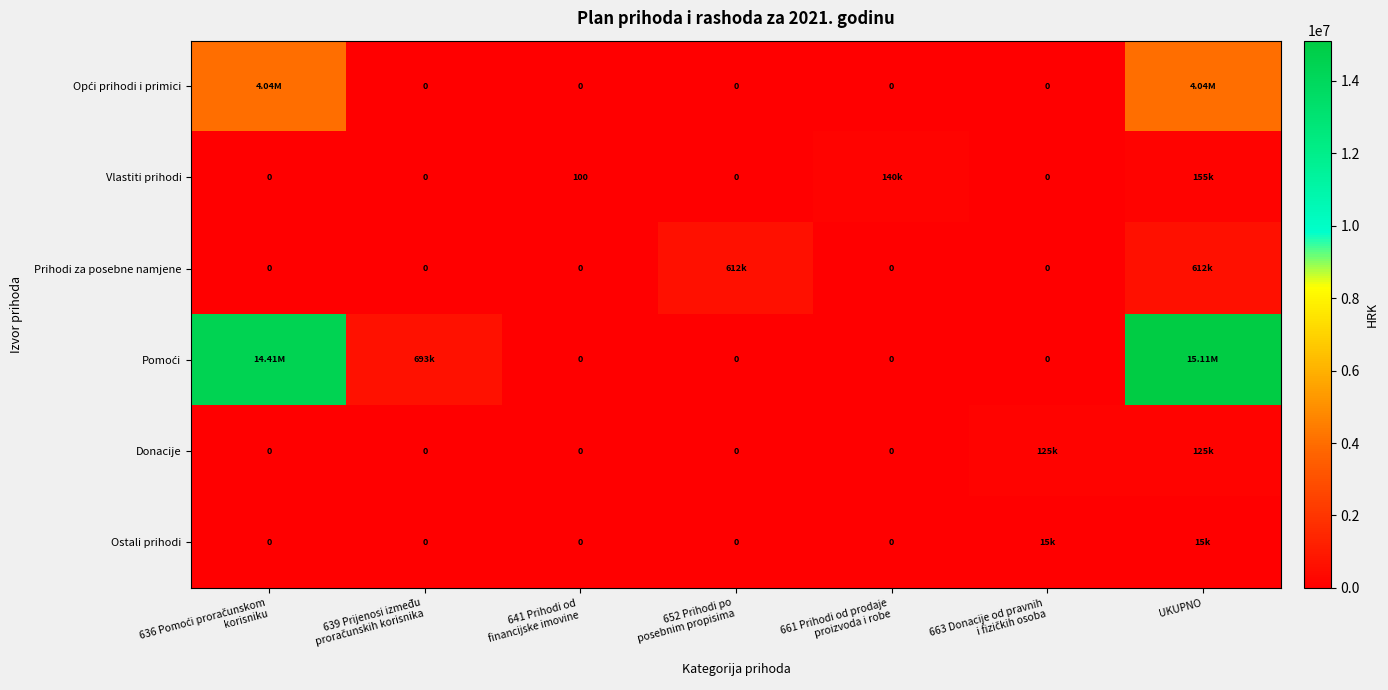

The value of Ostali prihodi at 663 Donacije od pravnih i fizičkih osoba is 15000. True or false?

True